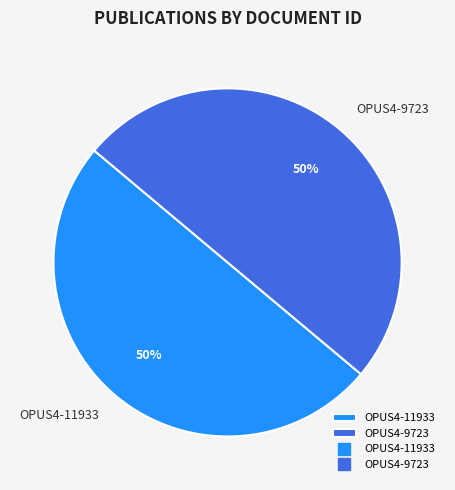

True or false: OPUS4-11933 accounts for 50% of the total.

True